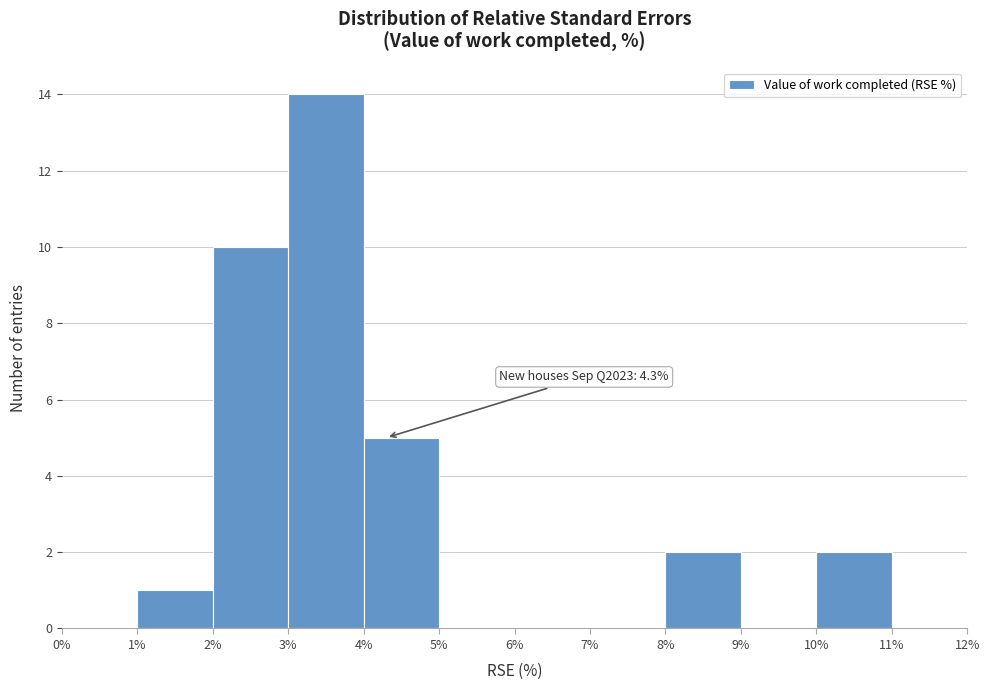

Which range on the x-axis has the tallest bar?

3% to 4%